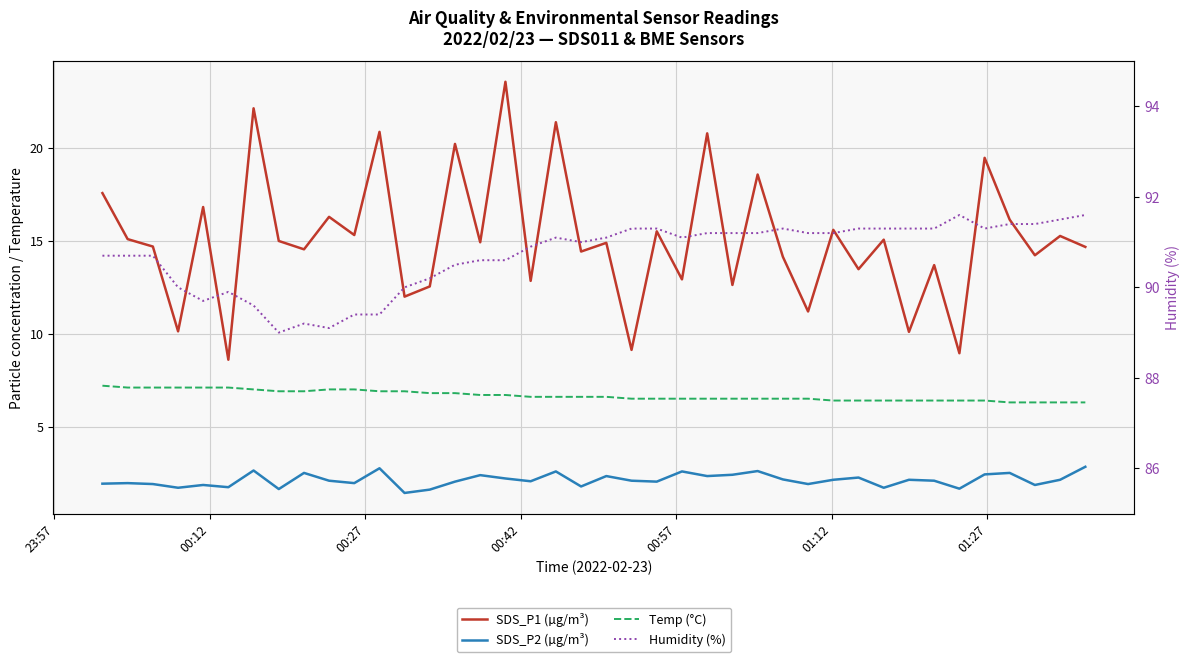

Which series has the largest total across all categories?

Humidity (%)